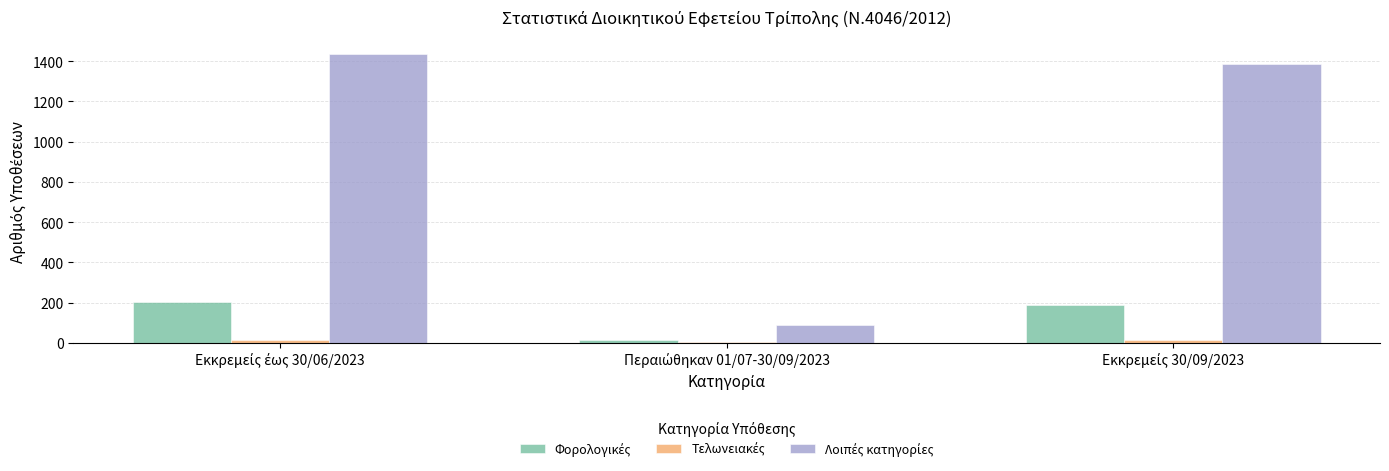

What is the average value of the Φορολογικές series?

135